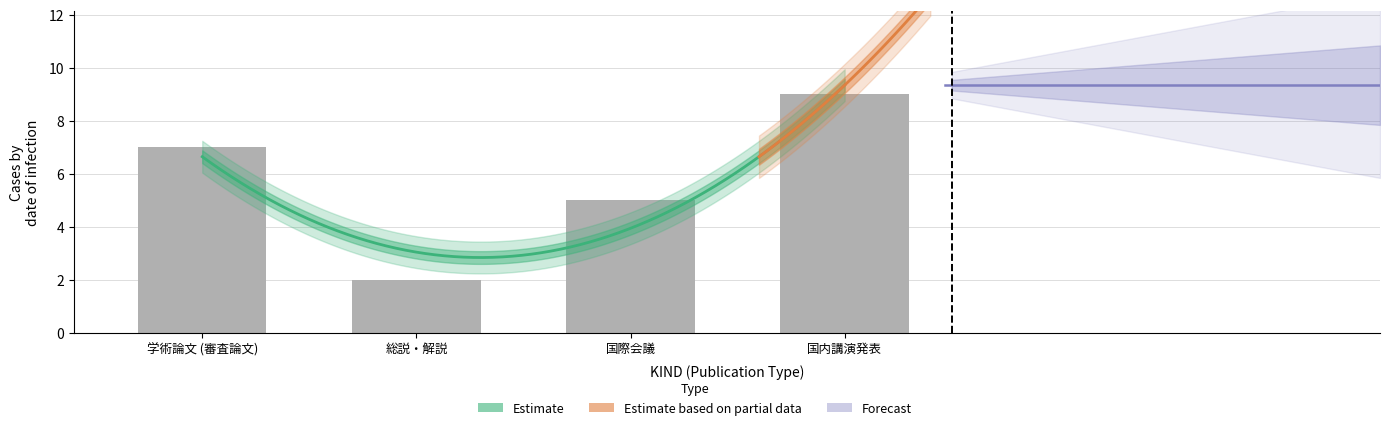

Are the bars horizontal?

No